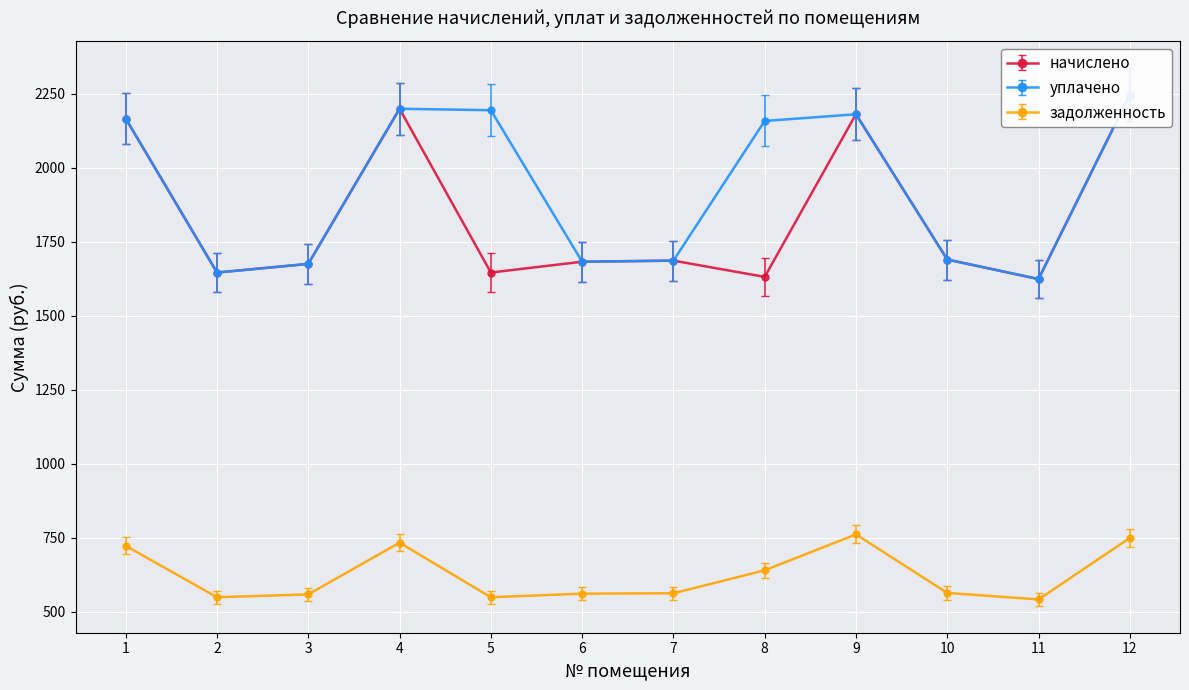

Which label corresponds to the largest value in the chart?

12